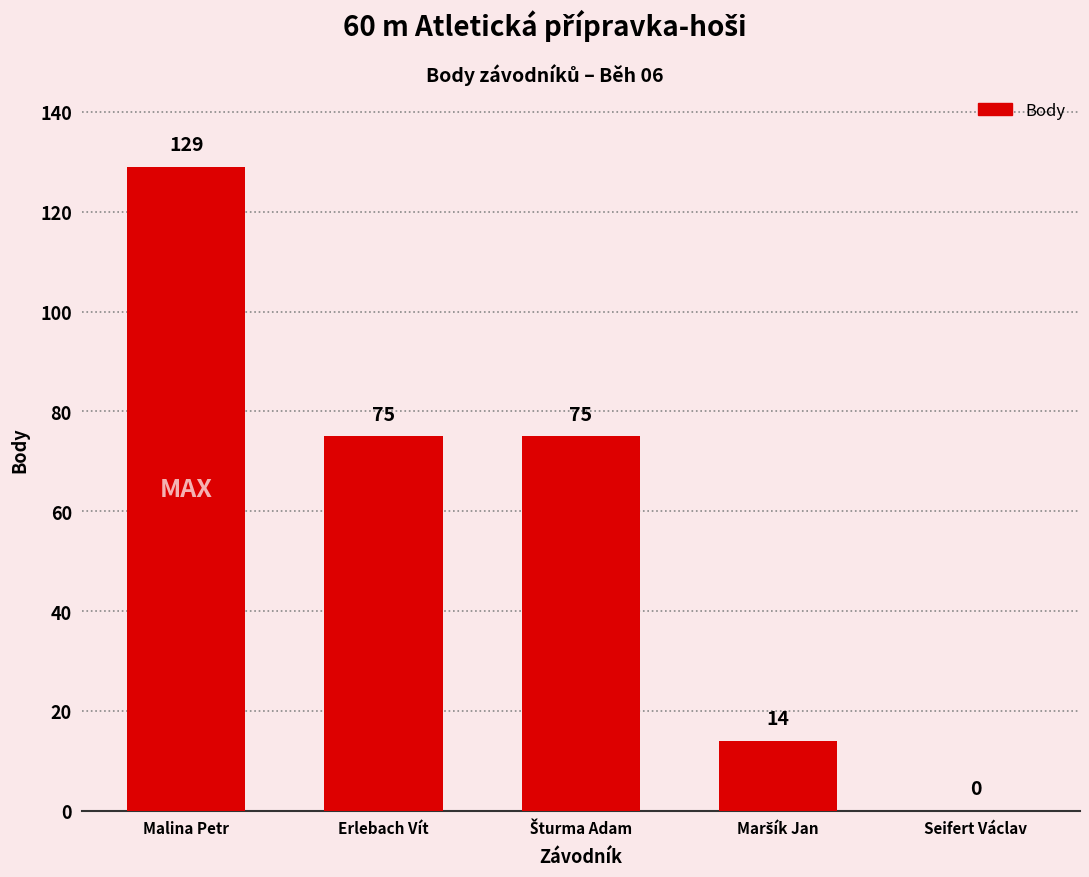

Which label corresponds to the largest value in the chart?

Malina Petr